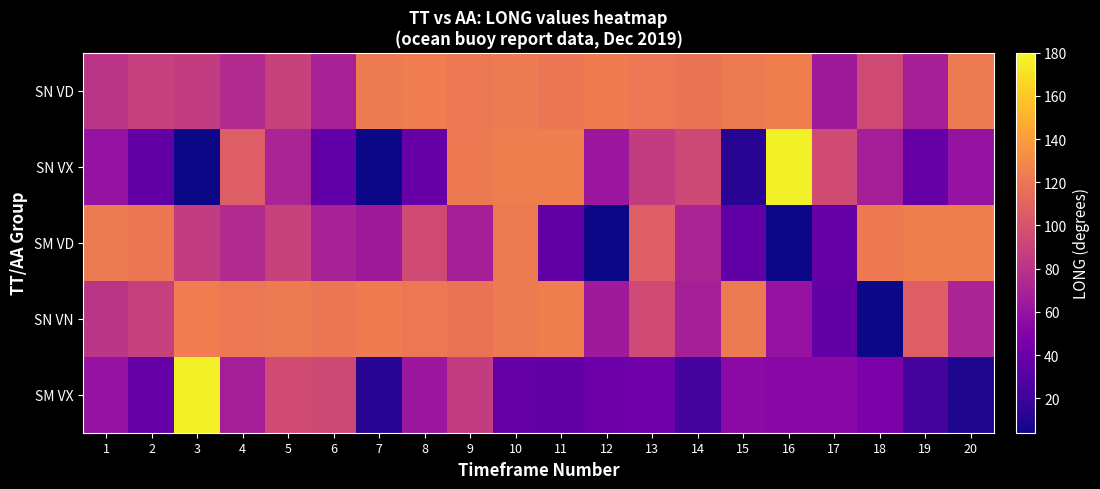

At which category is the sum across all series the highest?

10